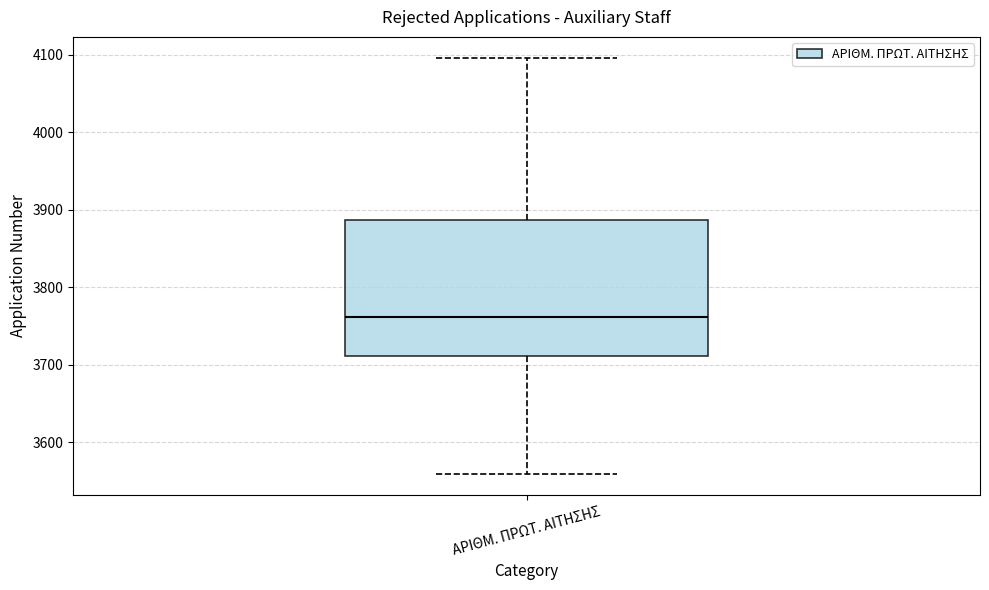

Read this box plot against the y-axis: the position of the median line, the range covered by the box, and the ends of both whiskers. The values are not printed on the chart, so give them approximately, as read against the axis.

median 3760, box 3710 to 3890, whiskers 3560 to 4100